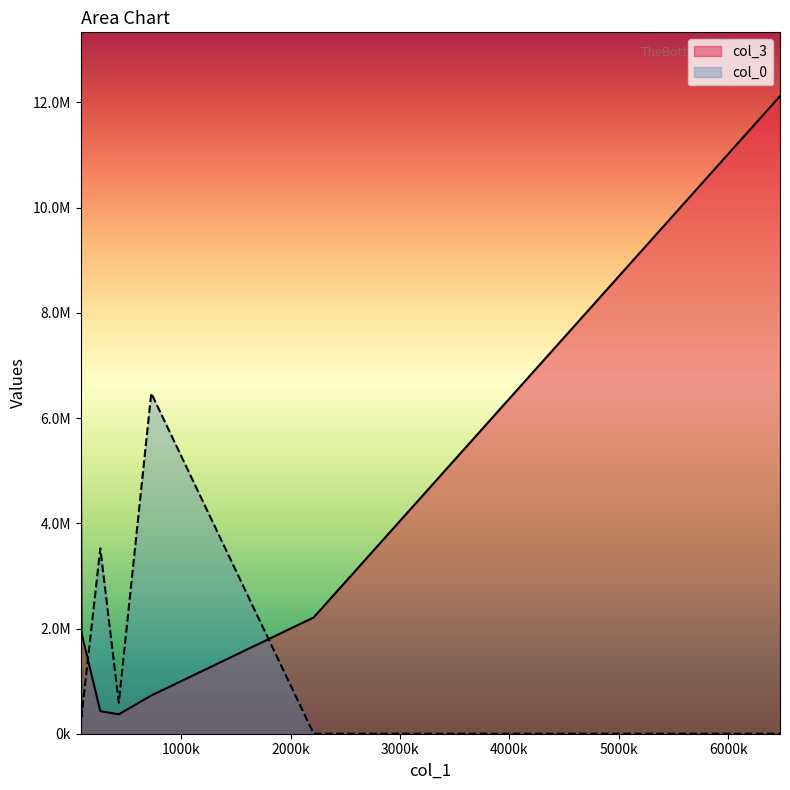

Reading left to right, what are all the values shown in this chart?

col_3: 80682.25=6472570.2	88422.84=1912974.2	260191.39=429296.5	429296.48=369819.0	0=726000.0	0=2210195.9	0=12120855.9
col_0: 80682.25=2040164.4	88422.84=320917.9	260191.39=3522523.7	429296.48=588964.2	0=6472570.2	0=0.0	0=0.0